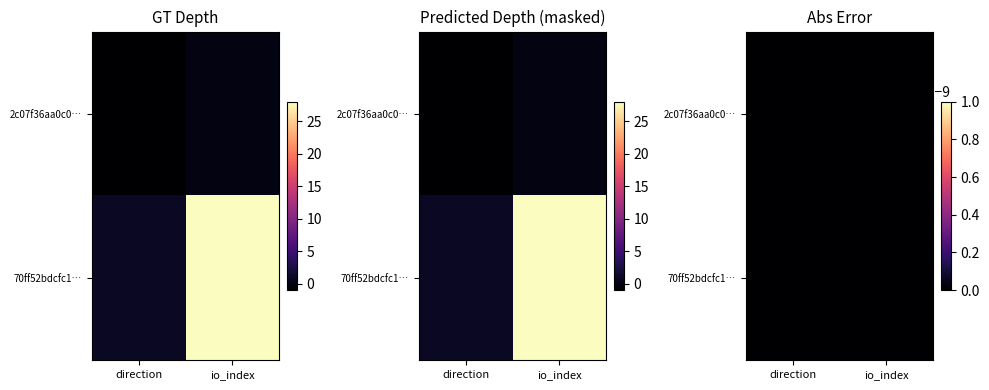

Which series has the widest spread of values?

70ff52bdcfc13c597e85731a3fec3fce021e9db